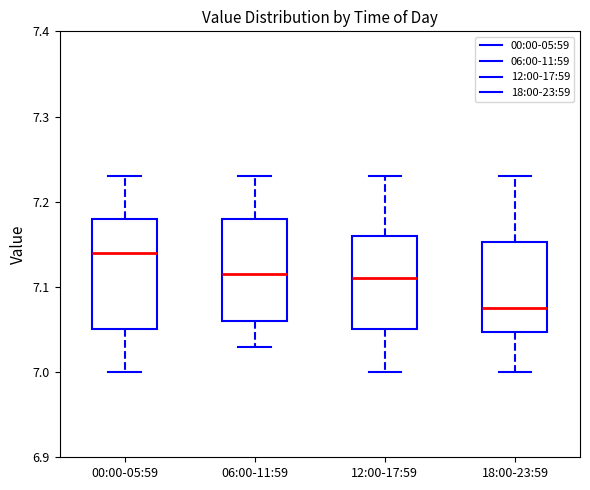

Reading left to right, read every box against the y-axis: the position of its median line, the range the box covers, and the ends of its whiskers. The values are not printed on the chart, so give them approximately, as read against the axis.

00:00-05:59: median 7.14, box 7.05 to 7.18, whiskers 7.00 to 7.23
06:00-11:59: median 7.12, box 7.06 to 7.18, whiskers 7.03 to 7.23
12:00-17:59: median 7.11, box 7.05 to 7.16, whiskers 7.00 to 7.23
18:00-23:59: median 7.08, box 7.05 to 7.15, whiskers 7.00 to 7.23